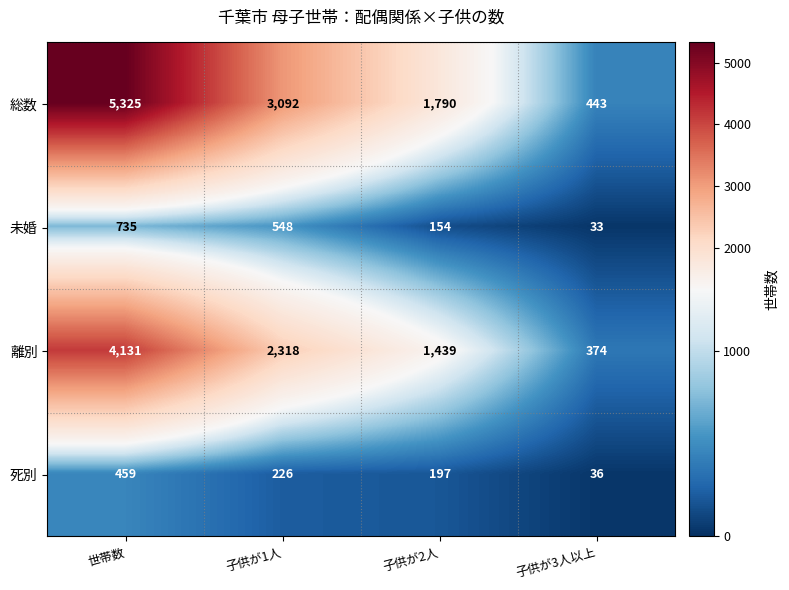

Is it true that 総数 equals 374 at 子供が2人?

False